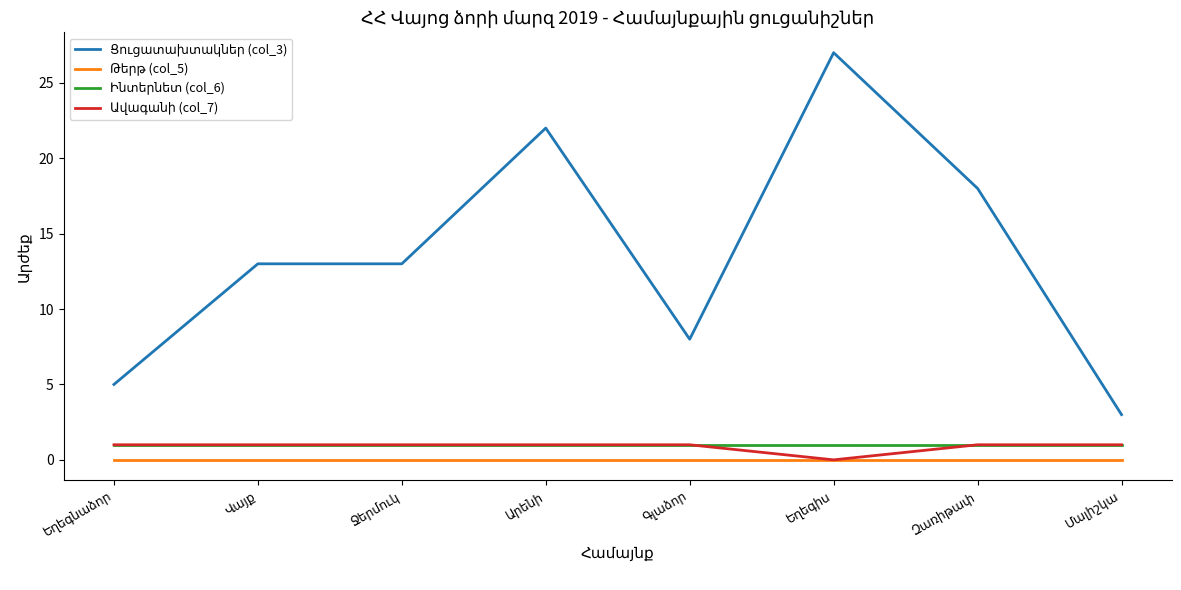

Reading left to right, transcribe all the data shown in this chart.

Ցուցատախտակներ (col_3): Եղեգնաձոր=5	Վայք=13	Ջերմուկ=13	Արենի=22	Գլաձոր=8	Եղեգիս=27	Զառիթափ=18	Մալիշկա=3
Թերթ (col_5): Եղեգնաձոր=0	Վայք=0	Ջերմուկ=0	Արենի=0	Գլաձոր=0	Եղեգիս=0	Զառիթափ=0	Մալիշկա=0
Ինտերնետ (col_6): Եղեգնաձոր=1	Վայք=1	Ջերմուկ=1	Արենի=1	Գլաձոր=1	Եղեգիս=1	Զառիթափ=1	Մալիշկա=1
Ավագանի (col_7): Եղեգնաձոր=1	Վայք=1	Ջերմուկ=1	Արենի=1	Գլաձոր=1	Եղեգիս=0	Զառիթափ=1	Մալիշկա=1